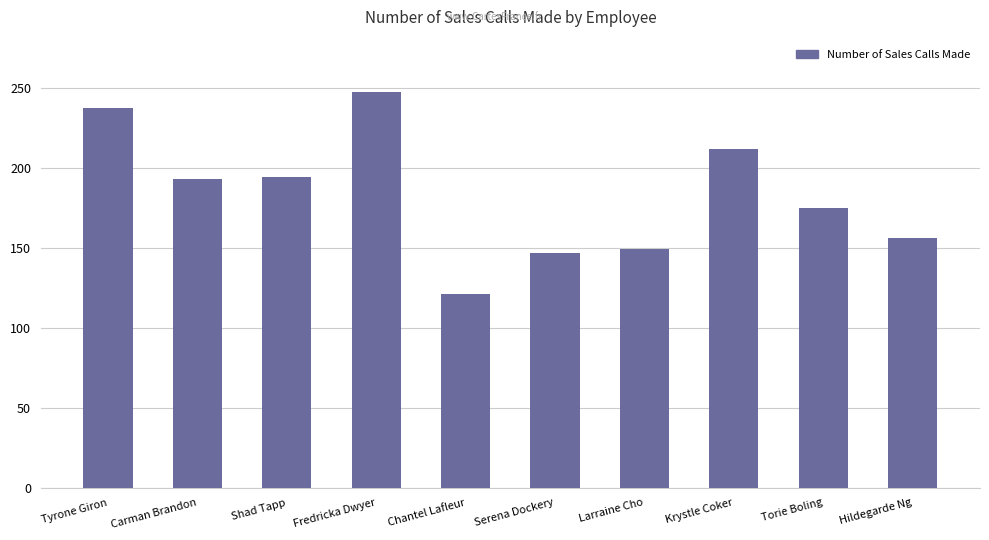

What is the value of the 6th bar from the left?

147